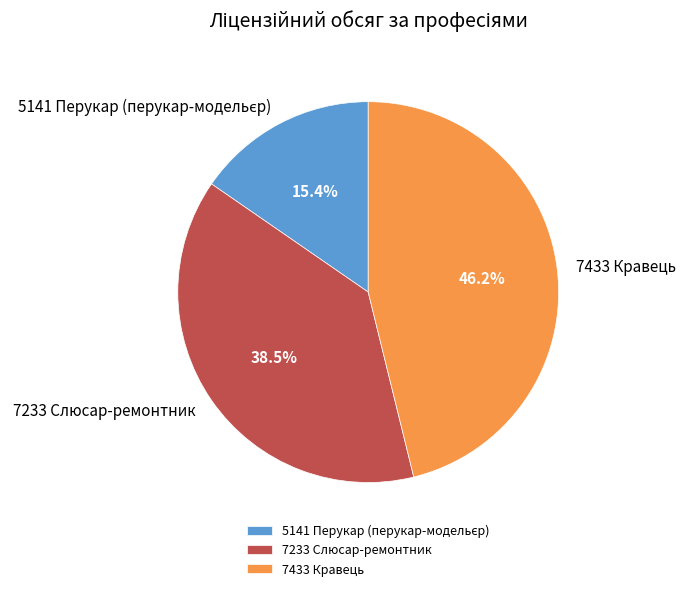

To the nearest percent, what percentage of the pie is 7433 Кравець?

46%